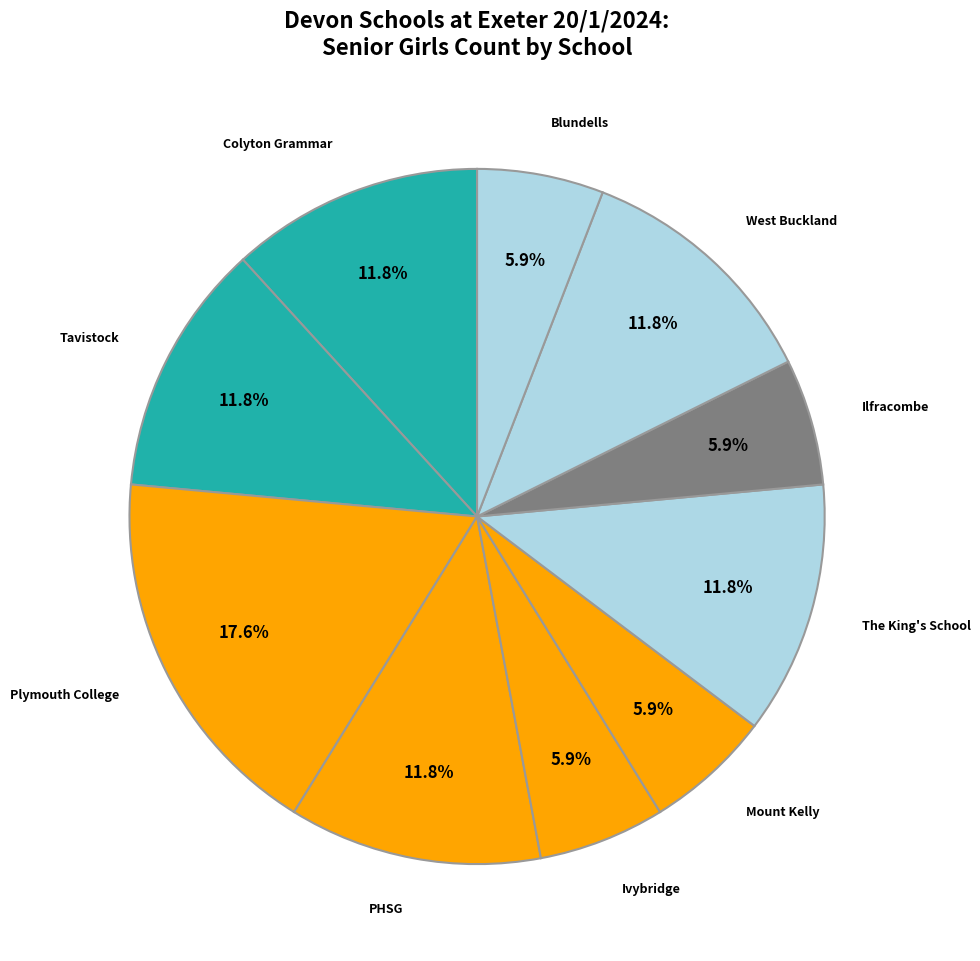

How many slices are in this pie chart?

10